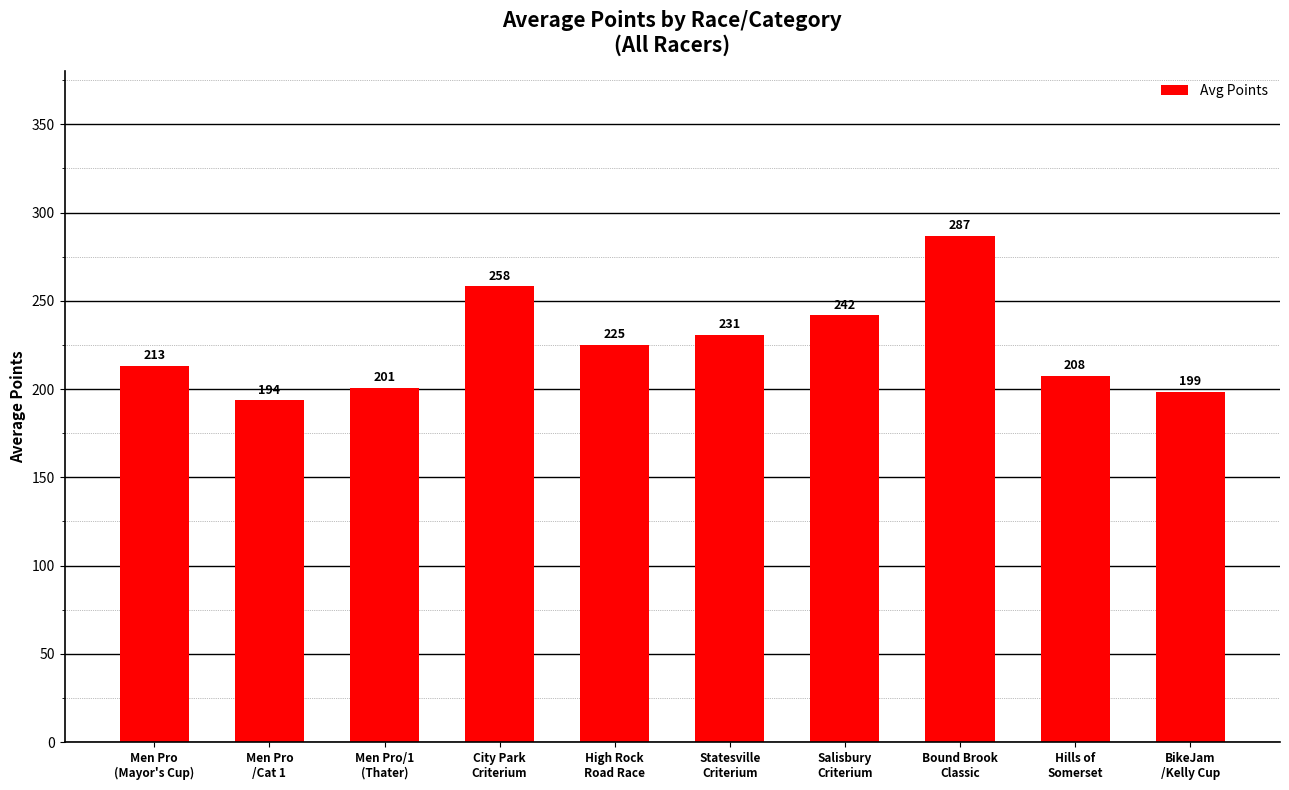

List the labels in order of value, smallest first.

Men Pro
/Cat 1, BikeJam
/Kelly Cup, Men Pro/1
(Thater), Hills of
Somerset, Men Pro
(Mayor's Cup), High Rock
Road Race, Statesville
Criterium, Salisbury
Criterium, City Park
Criterium, Bound Brook
Classic